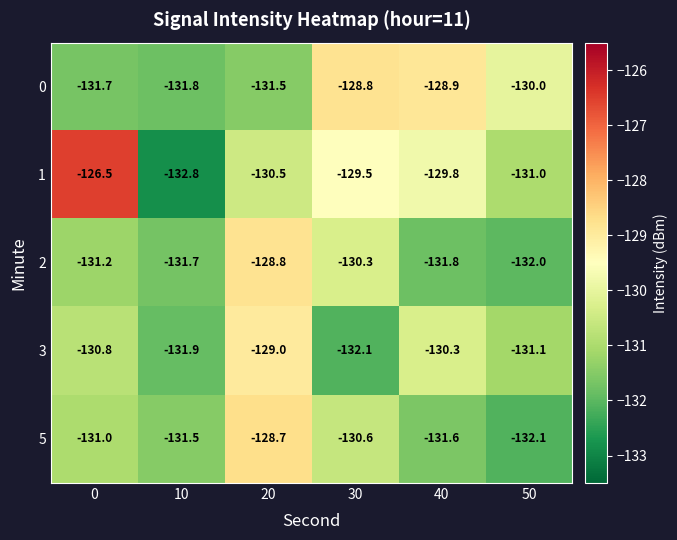

What is the maximum value shown in the chart?

-126.5